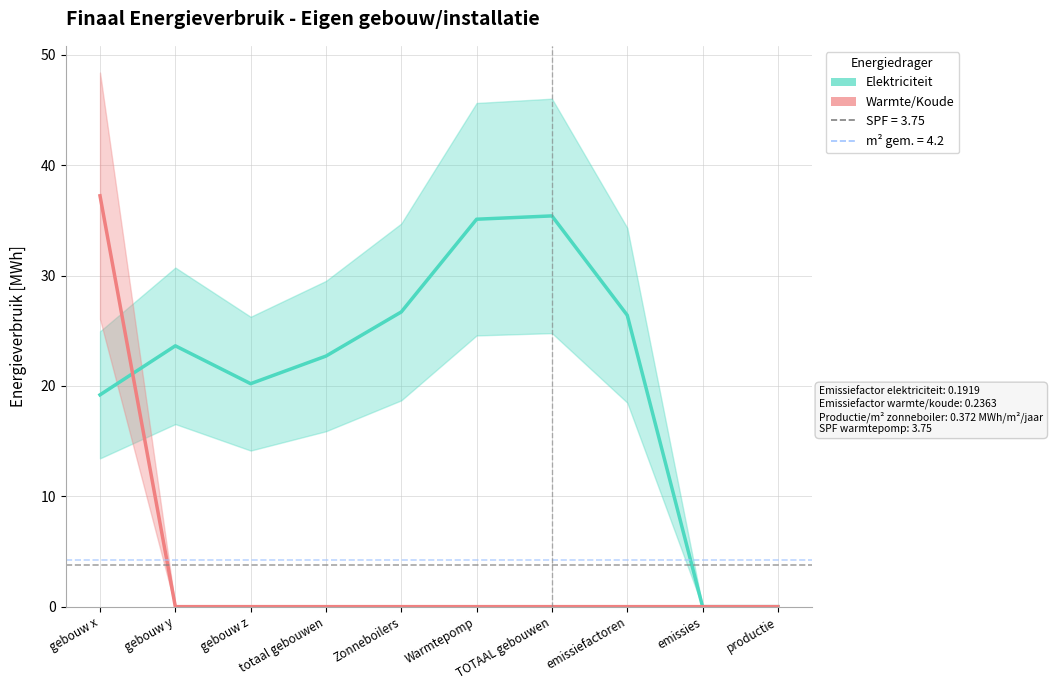

Reading left to right, what are all the values shown in this chart?

Elektriciteit: gebouw x=19.2	gebouw y=23.6	gebouw z=20.2	totaal gebouwen=22.7	Zonneboilers=26.7	Warmtepomp=35.1	TOTAAL gebouwen=35.4	emissiefactoren=26.4	emissies=0.0	productie=0.0
Warmte/Koude: gebouw x=37.2	gebouw y=0.0	gebouw z=0.0	totaal gebouwen=0.0	Zonneboilers=0.0	Warmtepomp=0.0	TOTAAL gebouwen=0.0	emissiefactoren=0.0	emissies=0.0	productie=0.0